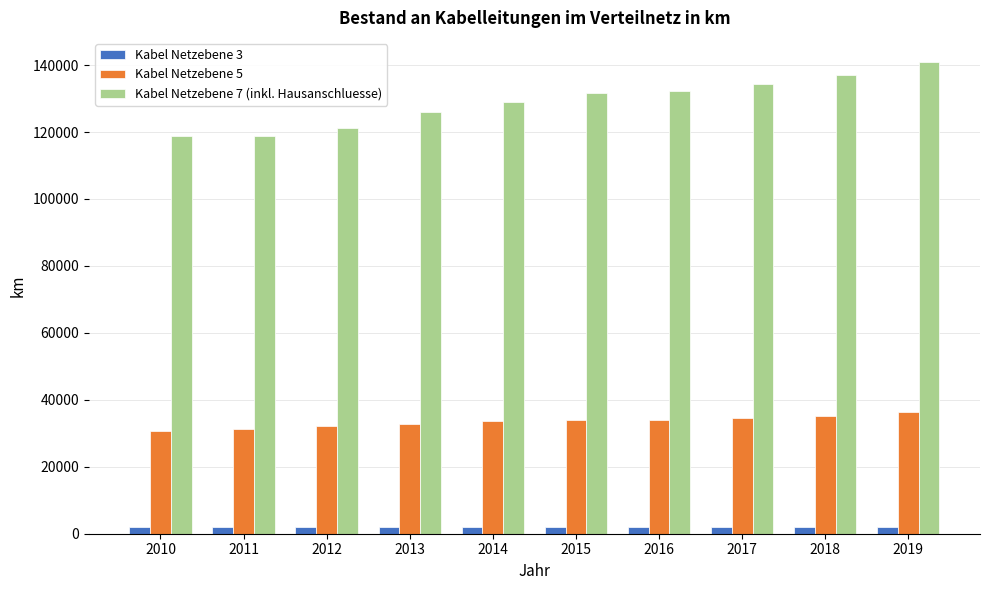

Which series has the widest spread of values?

Kabel Netzebene 7 (inkl. Hausanschluesse)